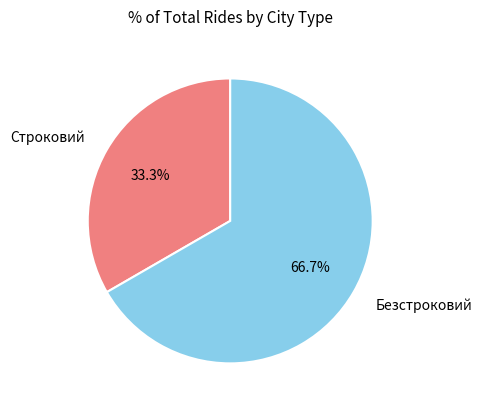

Rank the categories by value from lowest to highest.

Строковий, Безстроковий